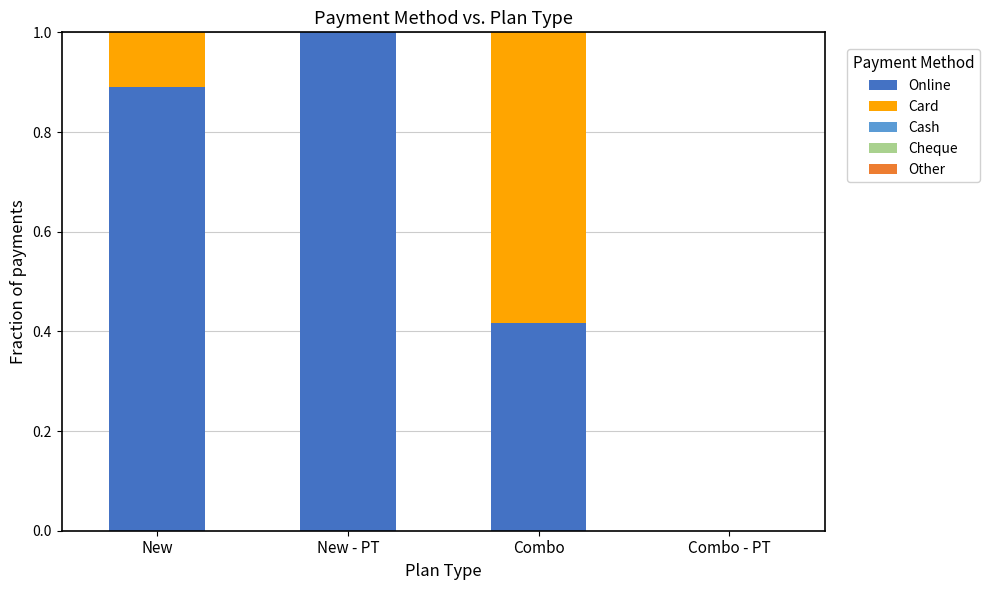

What is the total value across all series at New?

1.0